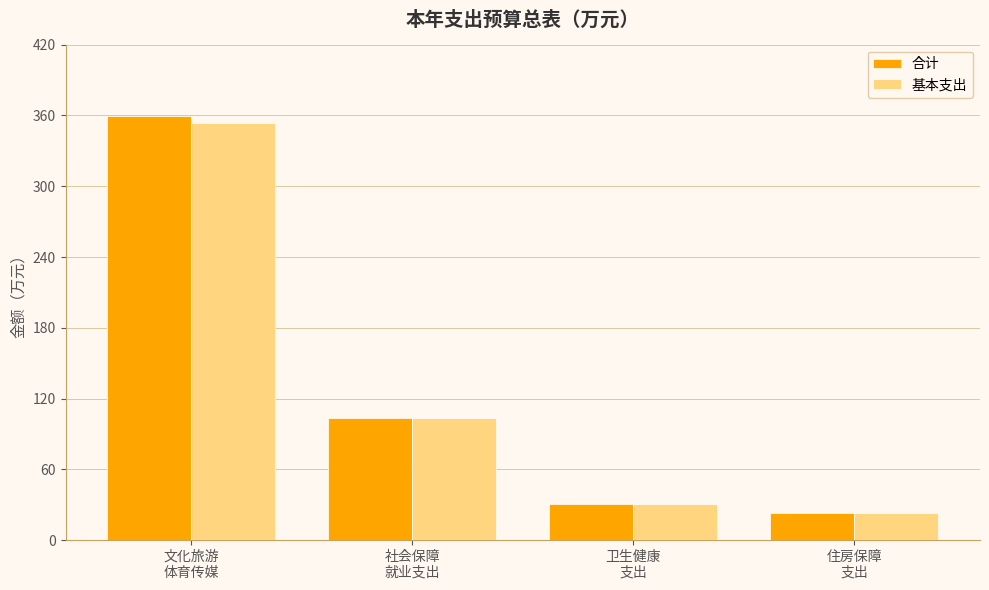

What position from the right is 住房保障
支出?

1